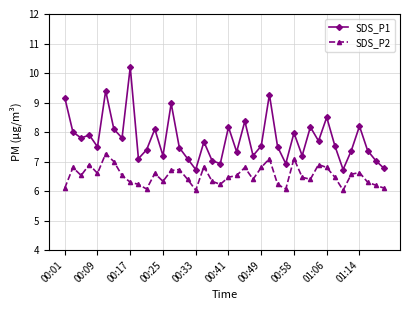

In SDS_P2, how many points are higher than both neighbors (excluding endpoints)?

11